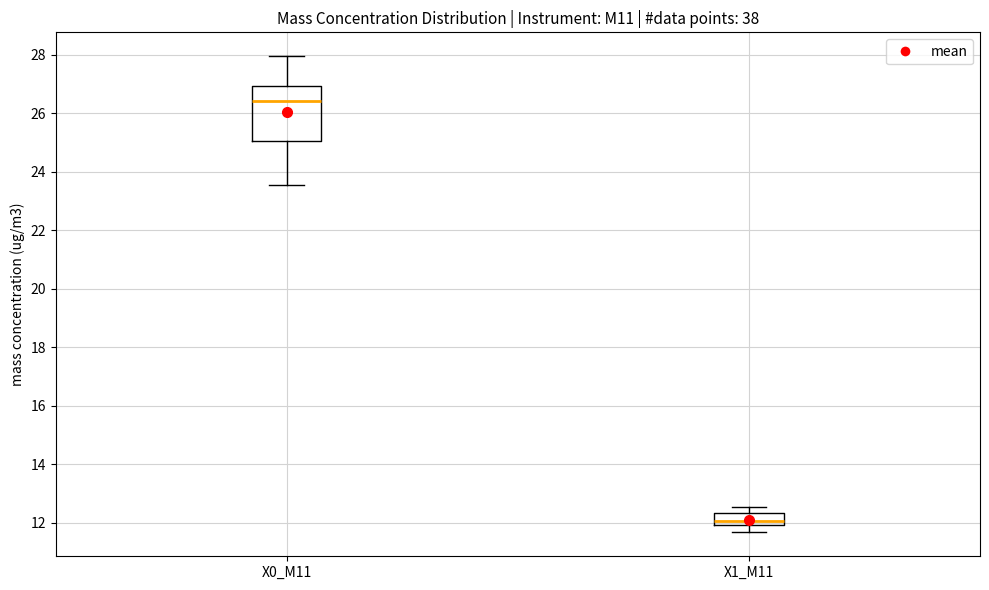

Which box's median line is the lowest?

X1_M11